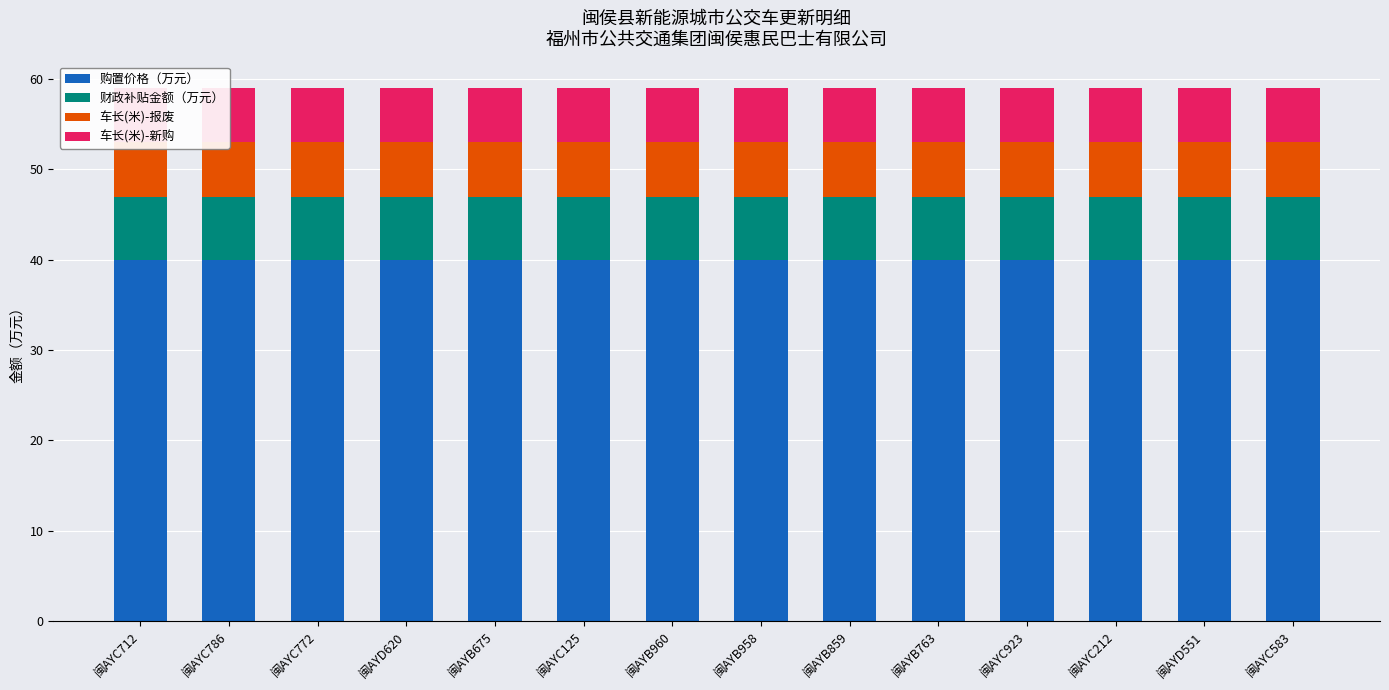

What value does the 购置价格（万元） series have at 闽AYD551?

40.0